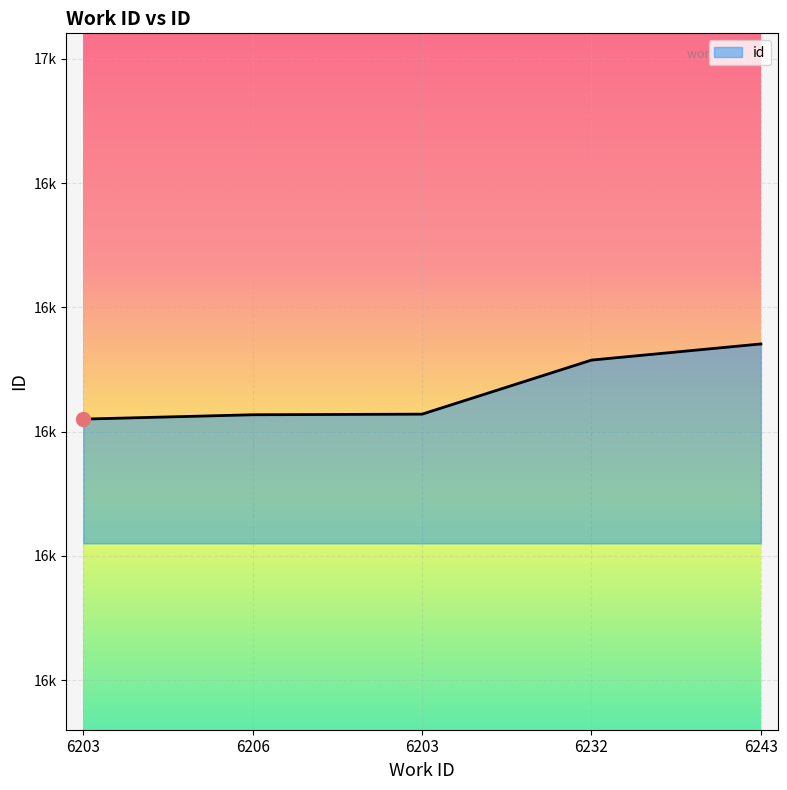

Does the chart display data point markers on the line(s)?

No